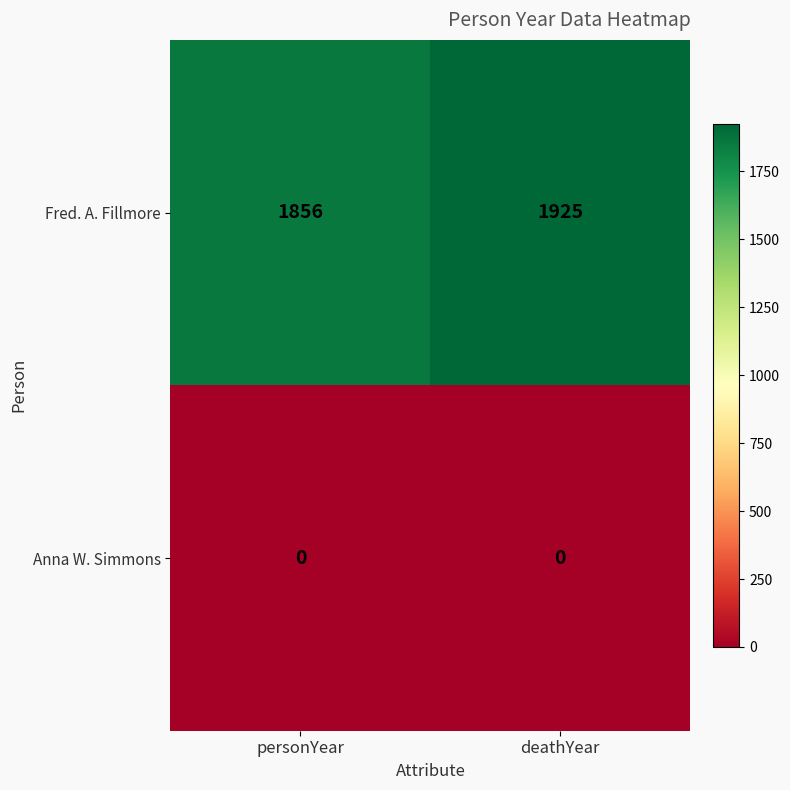

Which series has the largest total across all categories?

Fred. A. Fillmore